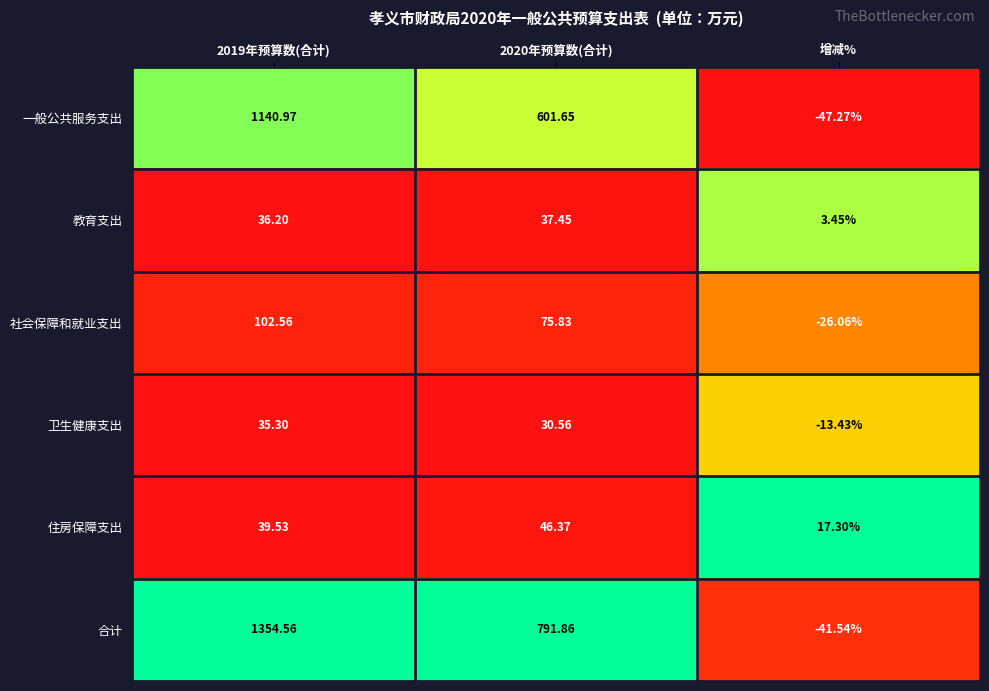

Which series has the largest range (max minus min)?

合计